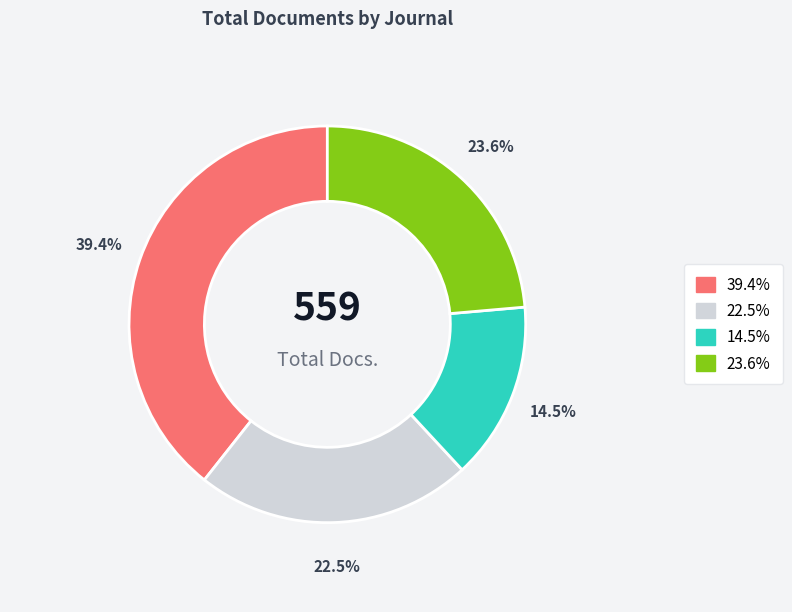

Count the number of slices in the pie.

4